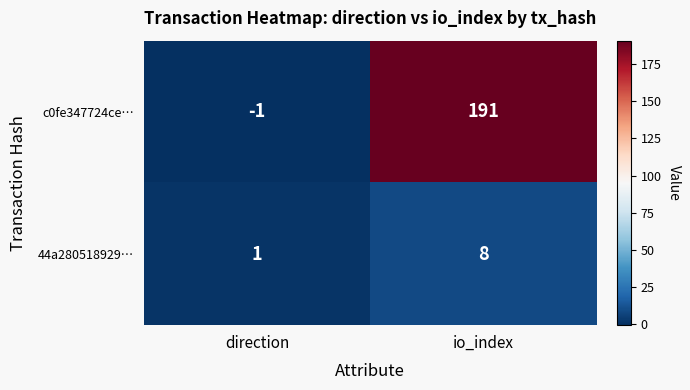

Rank the series by their maximum value, from lowest to highest.

44a280518929…, c0fe347724ce…